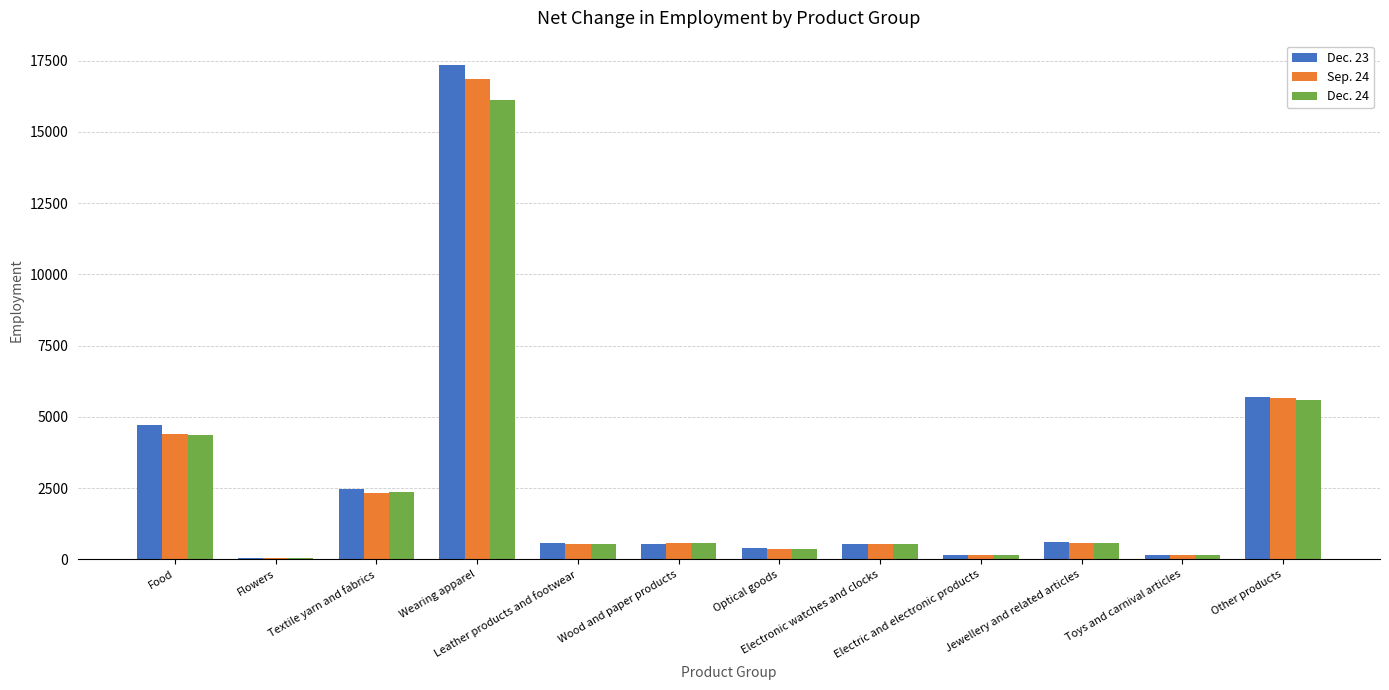

At which category is the sum across all series the highest?

Wearing apparel